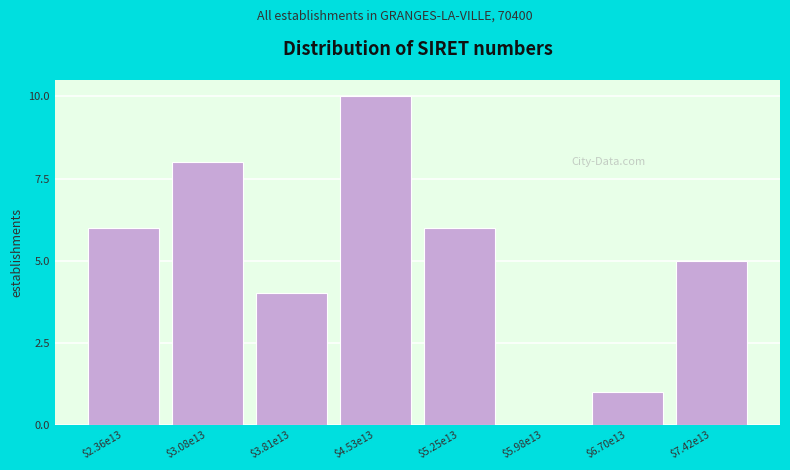

True or false: the data shows 6 at $2.36e13.

True